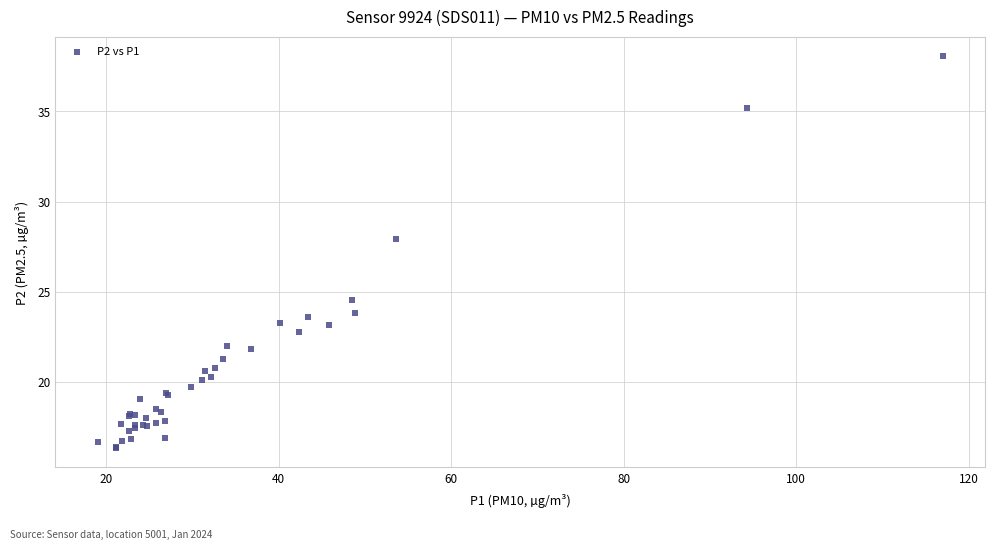

What Y value in the scatter plot is closest to 27?

27.9